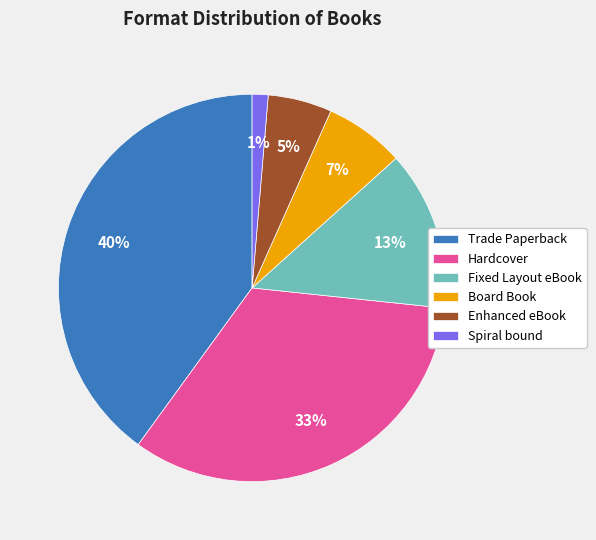

Is it true that Board Book is 1% of the pie?

False